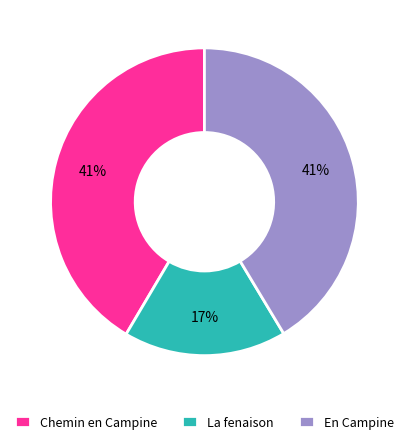

The En Campine slice represents 41% of the pie. True or false?

True